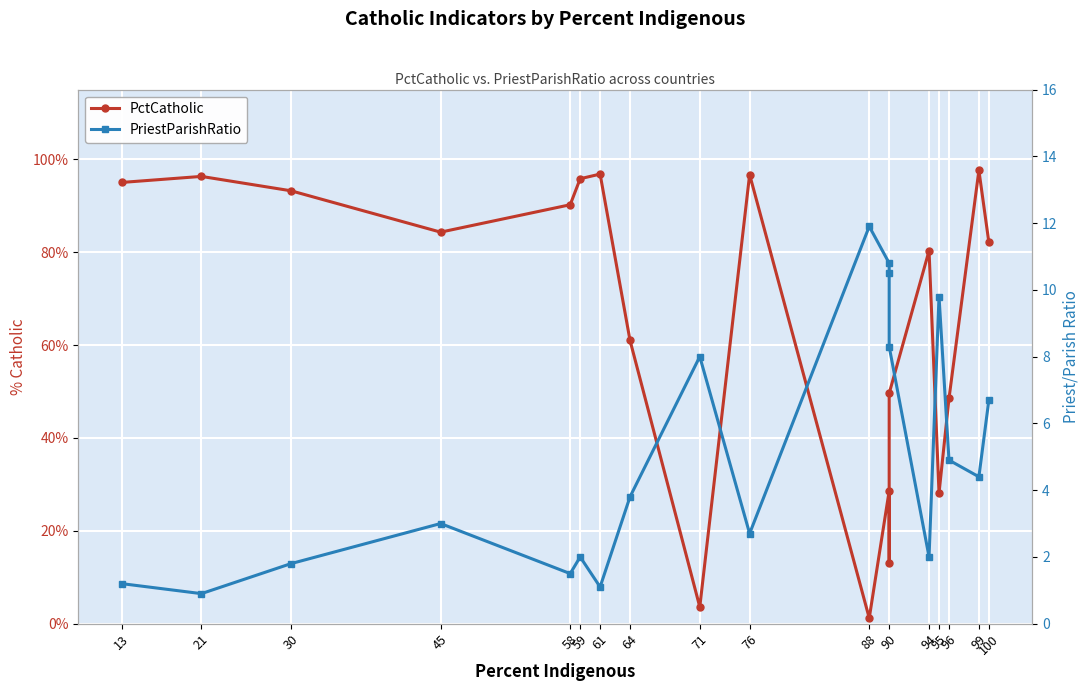

At how many categories does at least one series exceed 59?

12